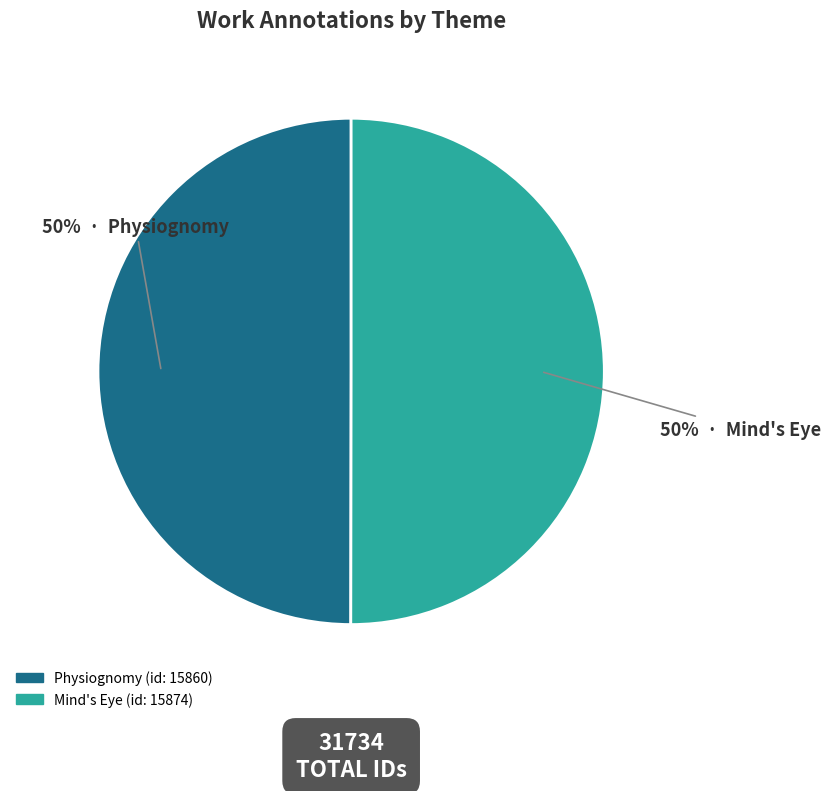

Approximately how many times larger is the value at Mind's Eye (id: 15874) compared to Physiognomy (id: 15860)?

1.0